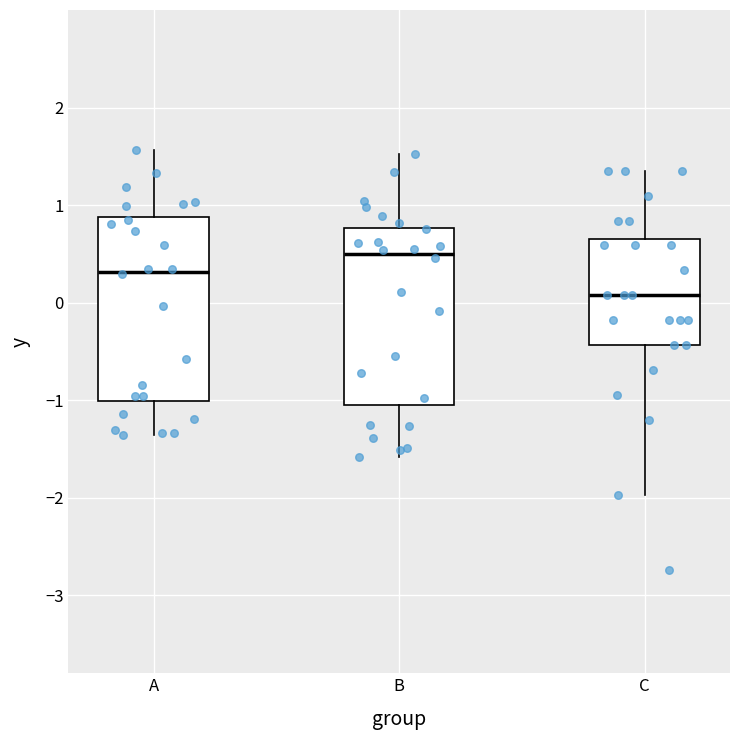

Reading left to right, read every box against the y-axis: the position of its median line, the range the box covers, and the ends of its whiskers. The values are not printed on the chart, so give them approximately, as read against the axis.

A: median 0.3, box -1.0 to 0.9, whiskers -1.4 to 1.6
B: median 0.5, box -1.0 to 0.8, whiskers -1.6 to 1.5
C: median 0.1, box -0.4 to 0.7, whiskers -2.0 to 1.4